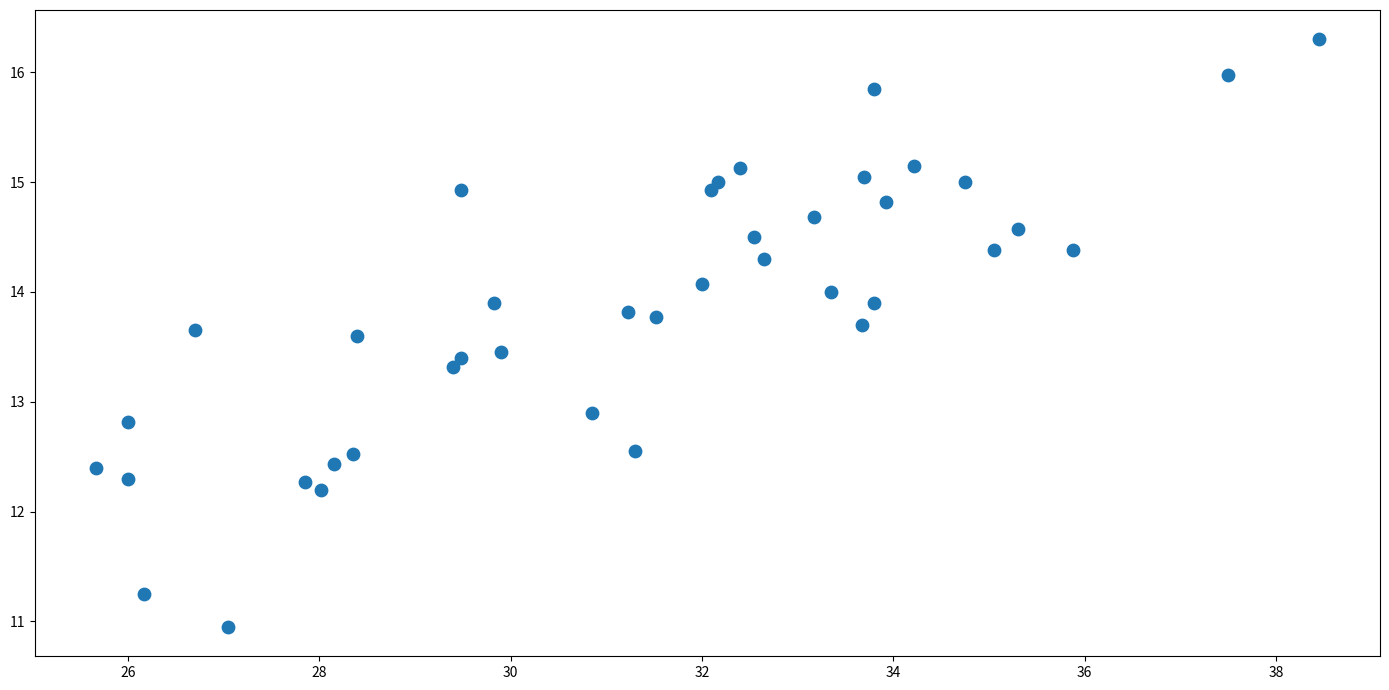

What is the range of X values (max minus min)?

12.8